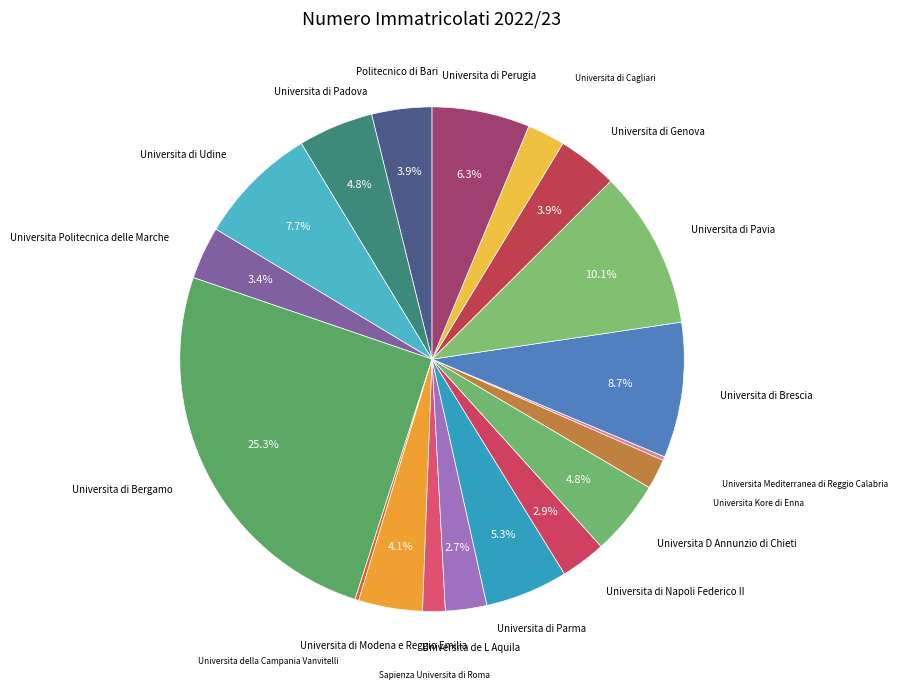

Approximately how many times larger is the value at Universita di Parma compared to Universita D Annunzio di Chieti?

1.1